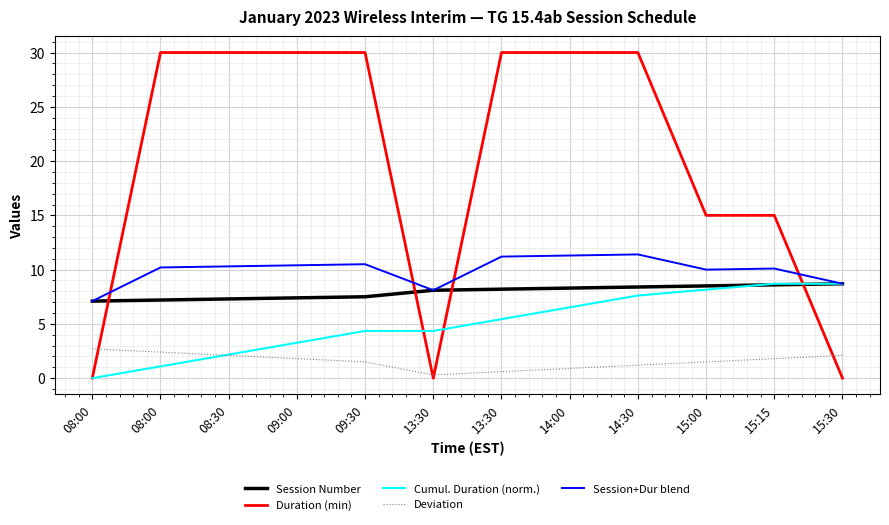

The value of Cumul. Duration (norm.) at 08:30 is 2.2. True or false?

True